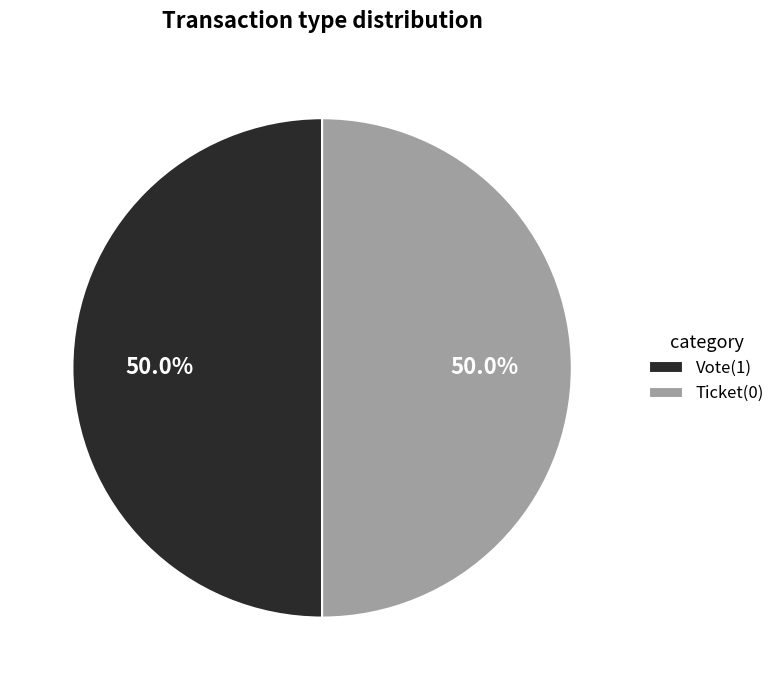

Count the number of slices in the pie.

2